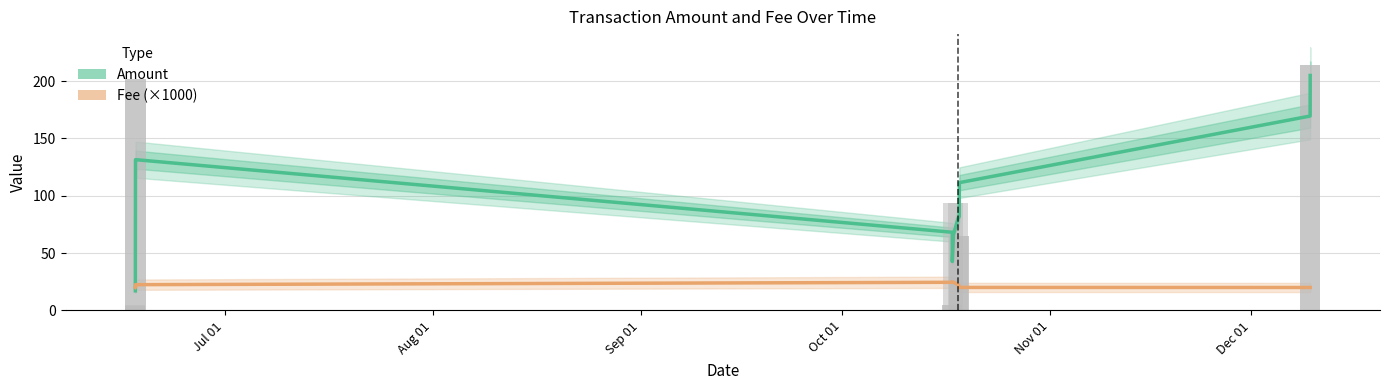

Read the Fee (×1000) value at Jul 01.

20.0